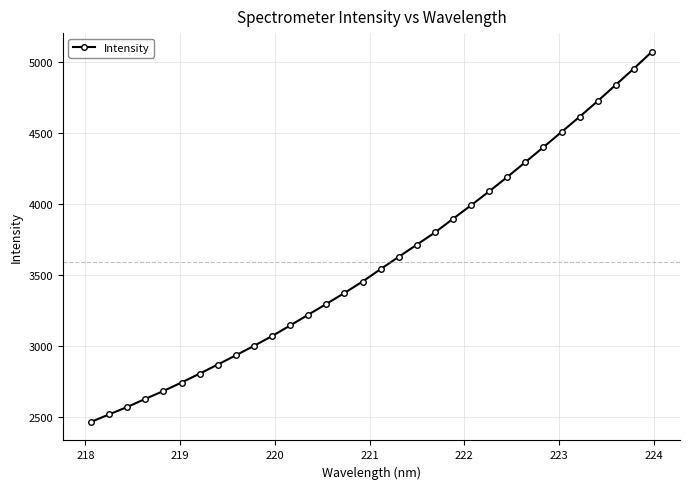

True or false: the data has more than 2 interior local peaks.

False